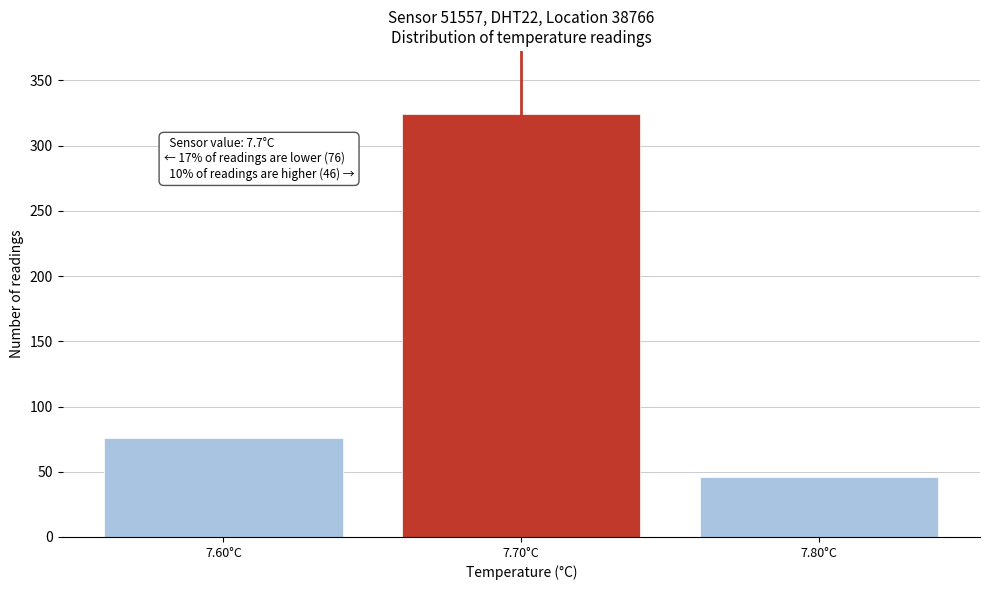

Reading right to left, transcribe all the data shown in this chart.

7.80°C=46	7.70°C=324	7.60°C=76